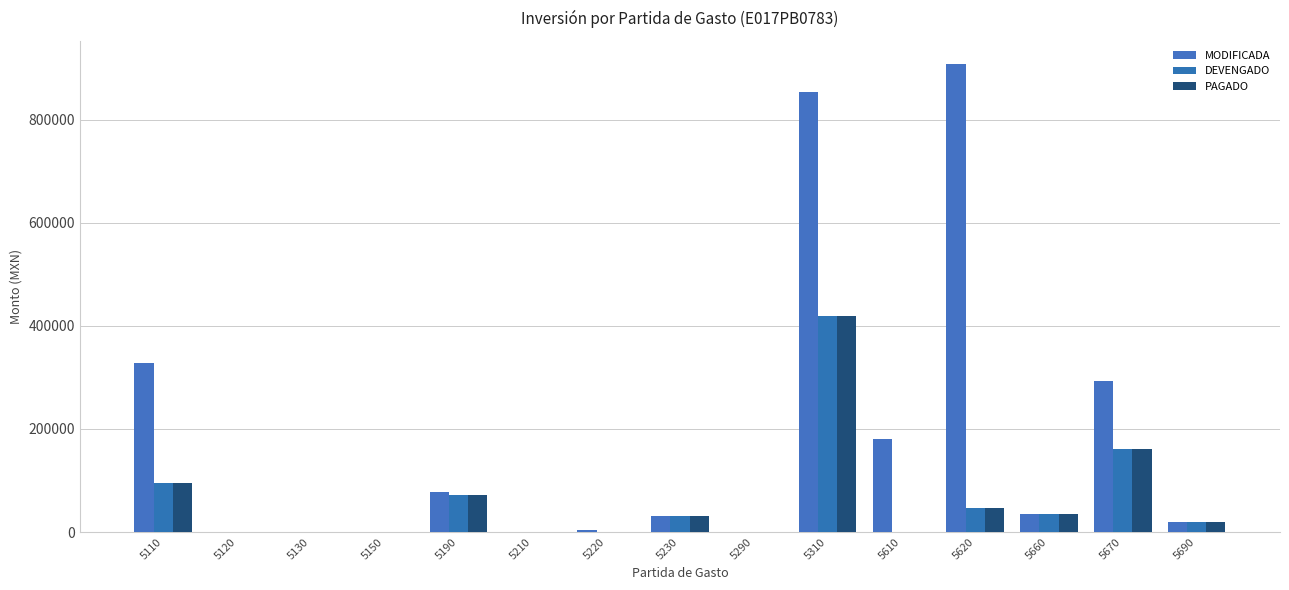

Between 5110 and 5150, which is larger?

5110